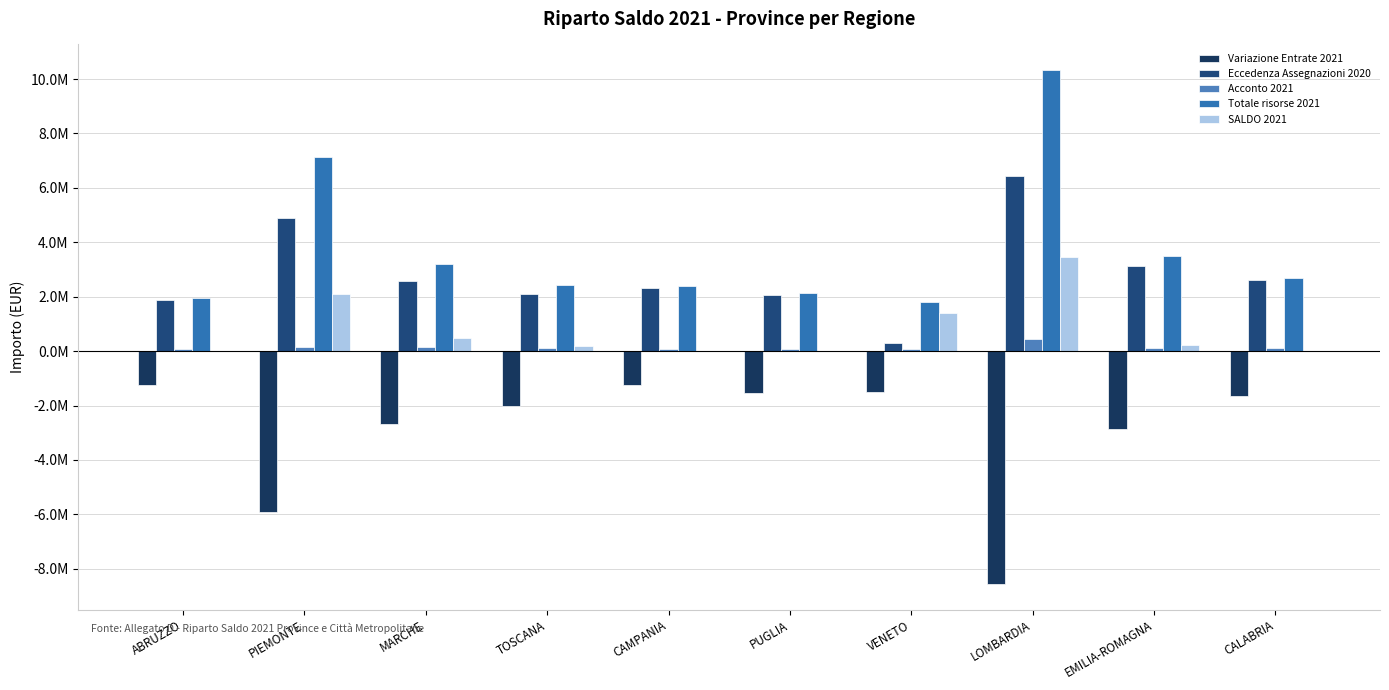

How many bars are there in total?

50